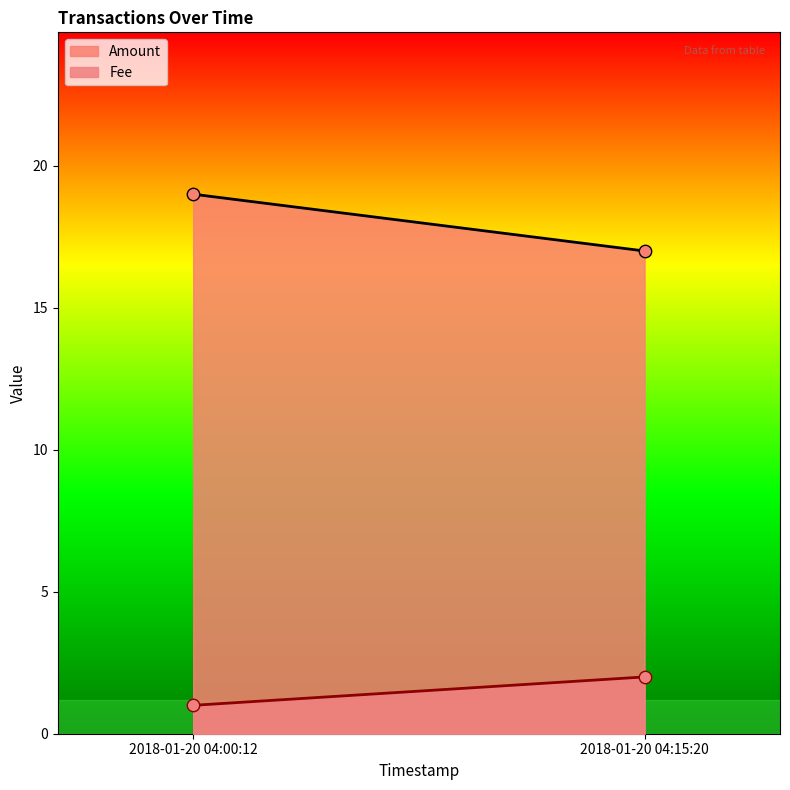

What are all the series names shown in the legend?

Amount, Fee